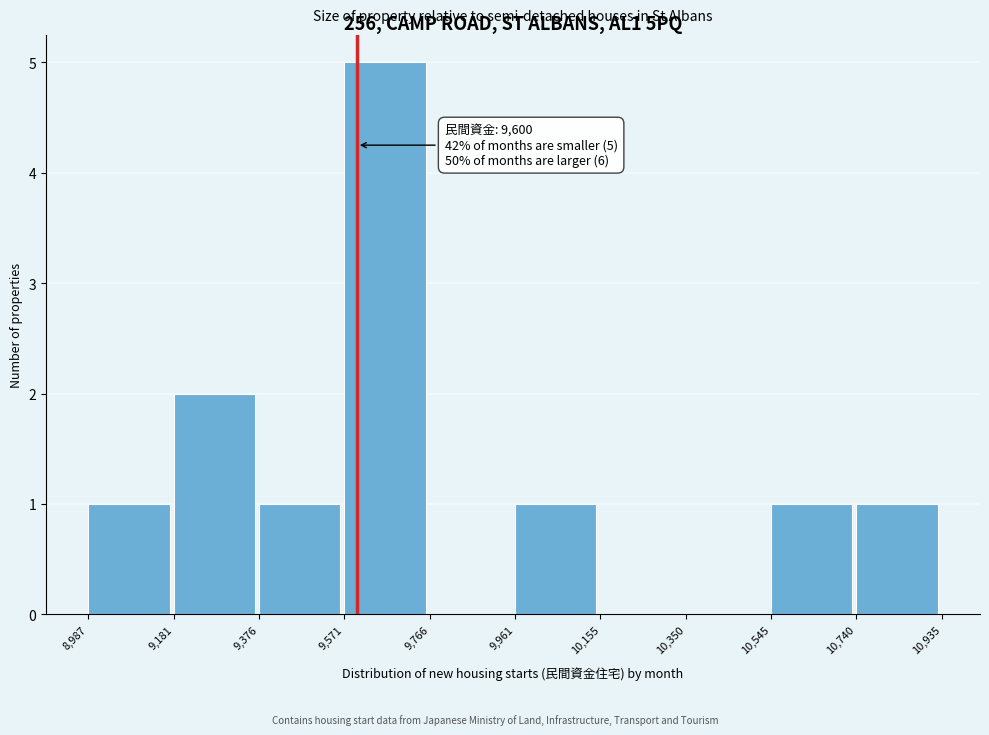

Over which range of the x-axis is the bar tallest?

9,571 to 9,766